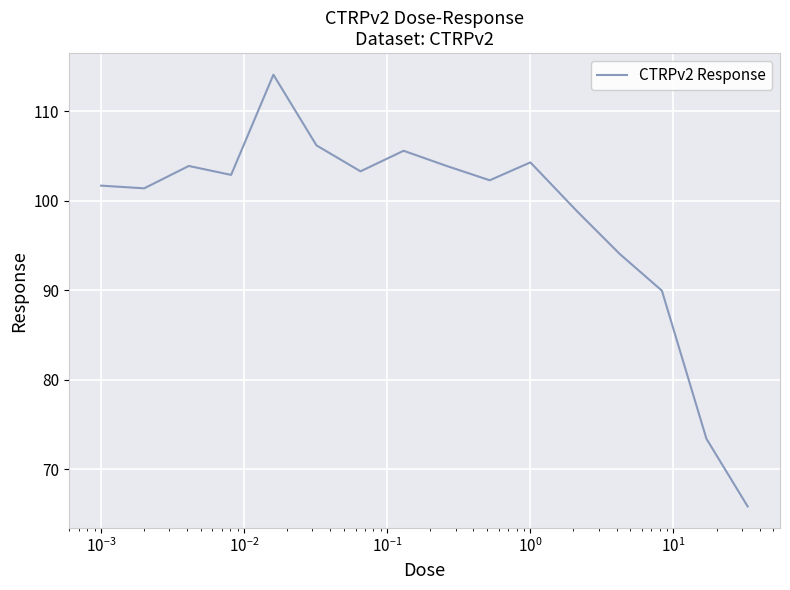

What is the sum of all values?

1571.8